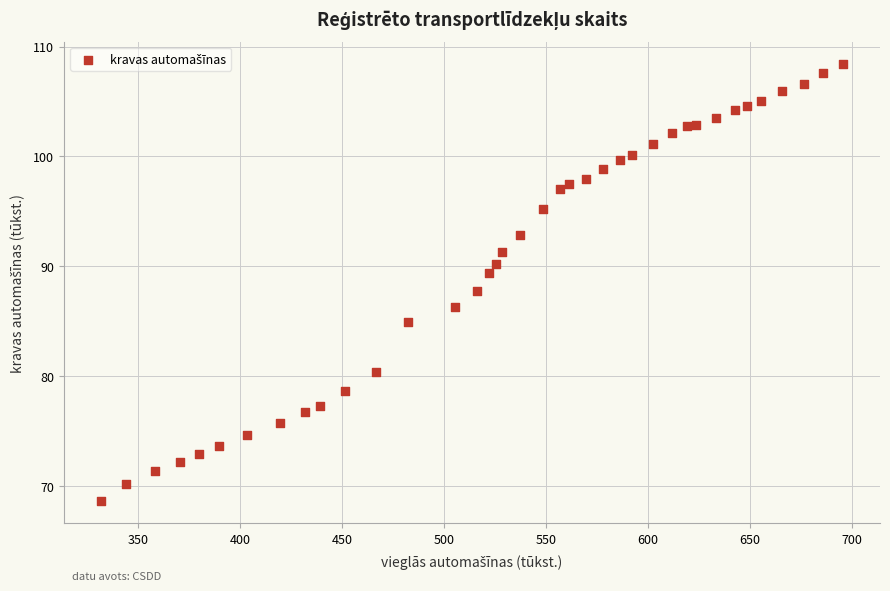

What is the range of Y values (max minus min)?

39.8